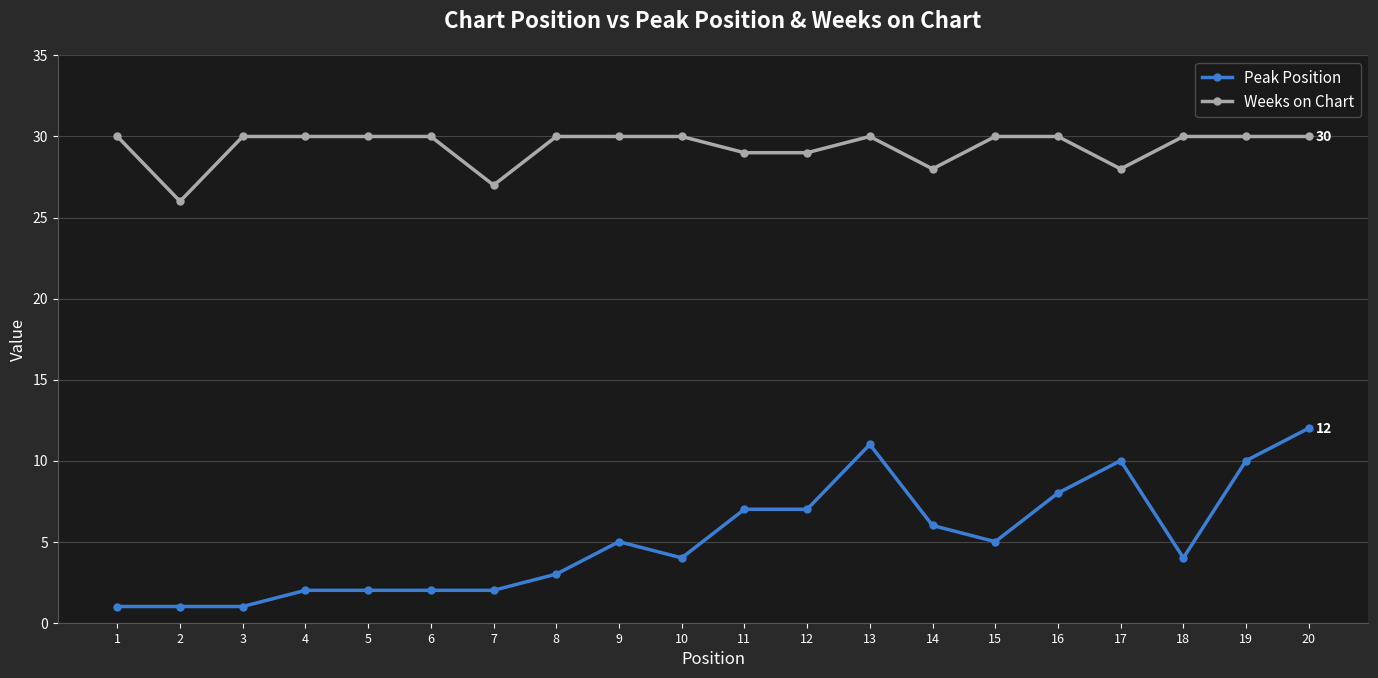

True or false: Peak Position and Weeks on Chart cross at least once.

False